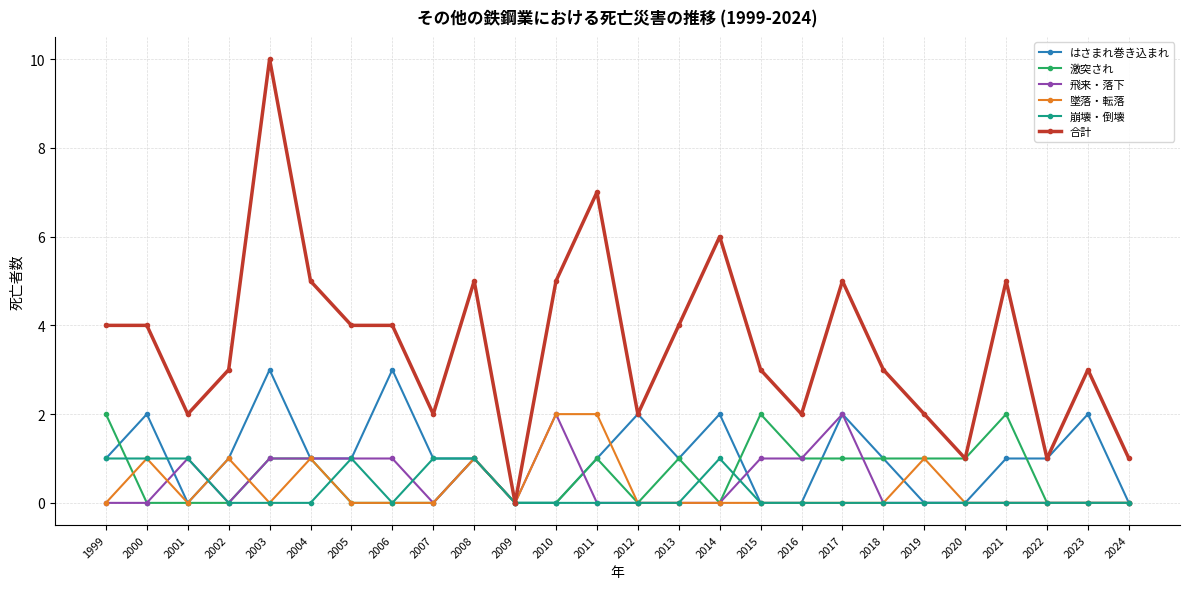

Reading left to right, extract all data points from this chart.

はさまれ巻き込まれ: 1999=1	2000=2	2001=0	2002=1	2003=3	2004=1	2005=1	2006=3	2007=1	2008=1	2009=0	2010=0	2011=1	2012=2	2013=1	2014=2	2015=0	2016=0	2017=2	2018=1	2019=0	2020=0	2021=1	2022=1	2023=2	2024=0
激突され: 1999=2	2000=0	2001=0	2002=0	2003=1	2004=1	2005=0	2006=0	2007=0	2008=1	2009=0	2010=0	2011=1	2012=0	2013=1	2014=0	2015=2	2016=1	2017=1	2018=1	2019=1	2020=1	2021=2	2022=0	2023=0	2024=0
飛来・落下: 1999=0	2000=0	2001=1	2002=0	2003=1	2004=1	2005=1	2006=1	2007=0	2008=1	2009=0	2010=2	2011=0	2012=0	2013=0	2014=0	2015=1	2016=1	2017=2	2018=0	2019=0	2020=0	2021=0	2022=0	2023=0	2024=0
墜落・転落: 1999=0	2000=1	2001=0	2002=1	2003=0	2004=1	2005=0	2006=0	2007=0	2008=1	2009=0	2010=2	2011=2	2012=0	2013=0	2014=0	2015=0	2016=0	2017=0	2018=0	2019=1	2020=0	2021=0	2022=0	2023=0	2024=0
崩壊・倒壊: 1999=1	2000=1	2001=1	2002=0	2003=0	2004=0	2005=1	2006=0	2007=1	2008=1	2009=0	2010=0	2011=0	2012=0	2013=0	2014=1	2015=0	2016=0	2017=0	2018=0	2019=0	2020=0	2021=0	2022=0	2023=0	2024=0
合計: 1999=4	2000=4	2001=2	2002=3	2003=10	2004=5	2005=4	2006=4	2007=2	2008=5	2009=0	2010=5	2011=7	2012=2	2013=4	2014=6	2015=3	2016=2	2017=5	2018=3	2019=2	2020=1	2021=5	2022=1	2023=3	2024=1